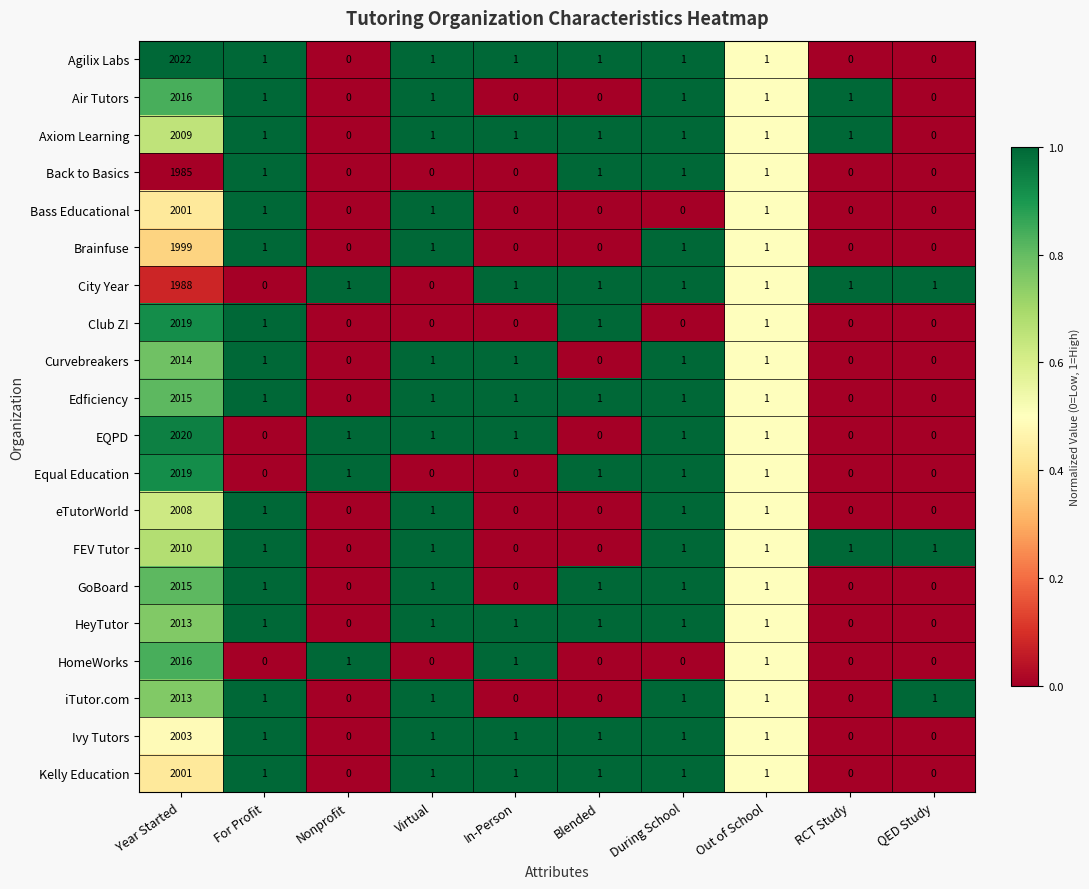

Which series has the largest total across all categories?

Agilix Labs